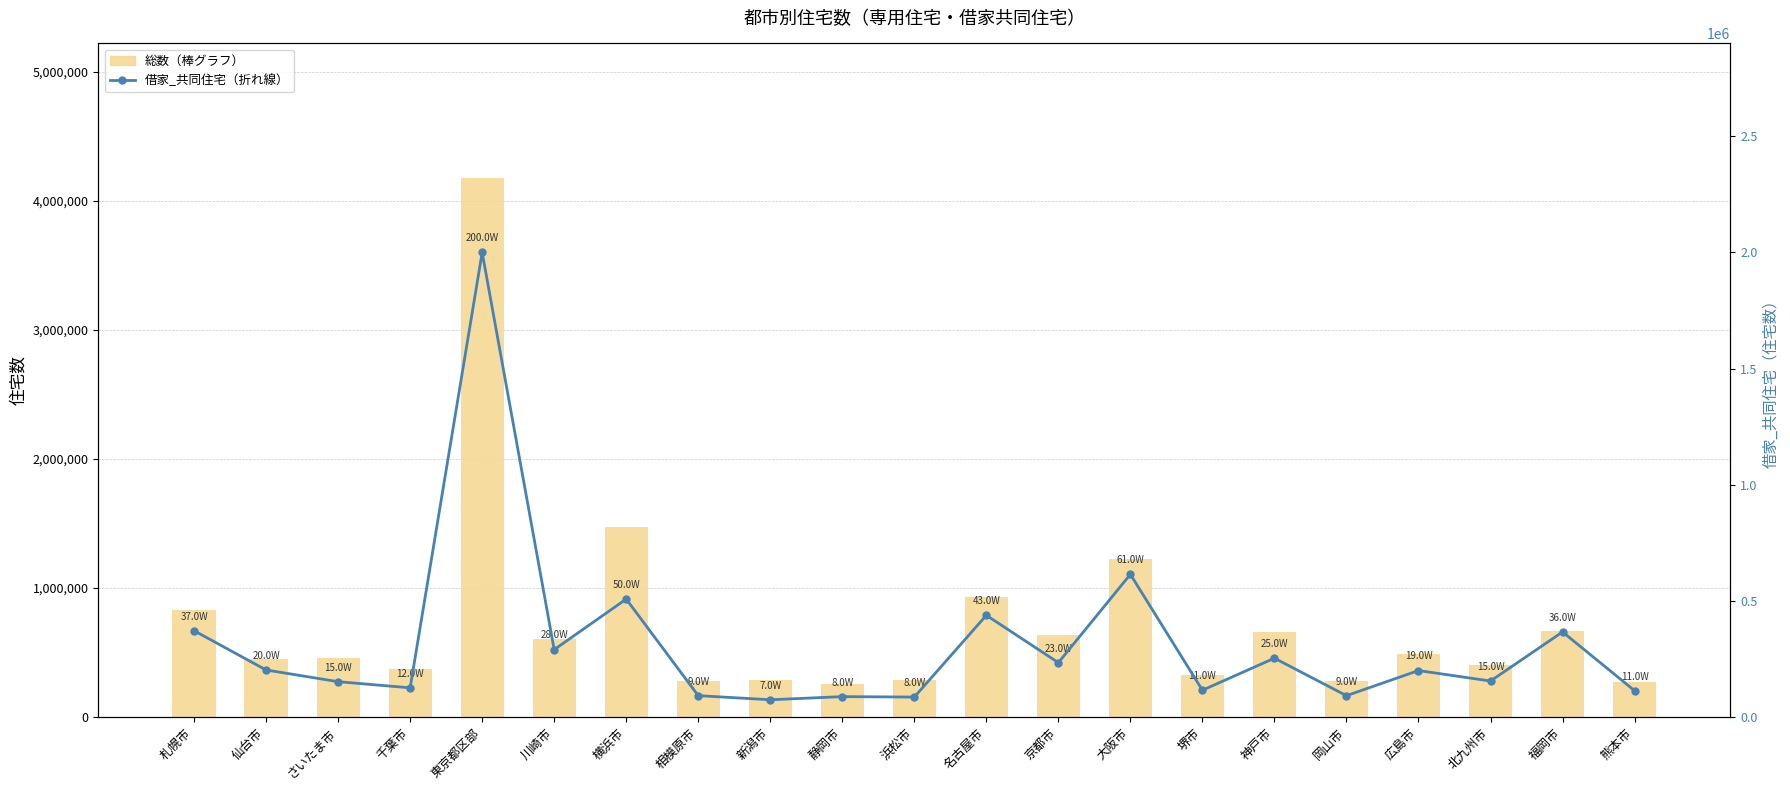

What is the total value across all series at 神戸市?

907380